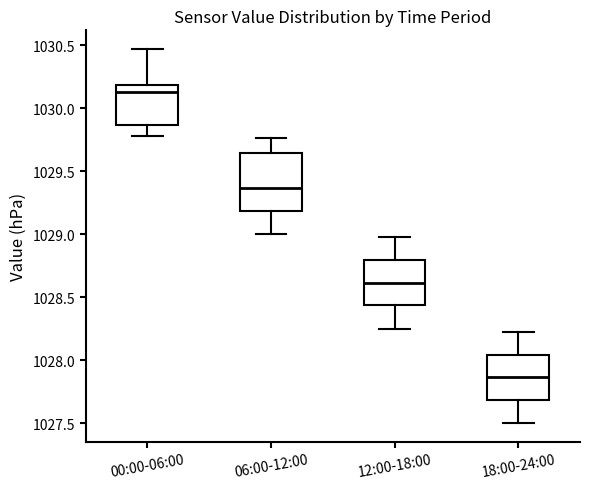

Reading left to right, transcribe this box plot: for each box, give where its median line is, the range the box spans, and where its two whiskers end, as read against the y-axis. The values are not printed on the chart, so give them approximately, as read against the axis.

00:00-06:00: median 1030.15, box 1029.85 to 1030.20, whiskers 1029.80 to 1030.45
06:00-12:00: median 1029.35, box 1029.20 to 1029.65, whiskers 1029.00 to 1029.75
12:00-18:00: median 1028.60, box 1028.45 to 1028.80, whiskers 1028.25 to 1029.00
18:00-24:00: median 1027.85, box 1027.70 to 1028.05, whiskers 1027.50 to 1028.20